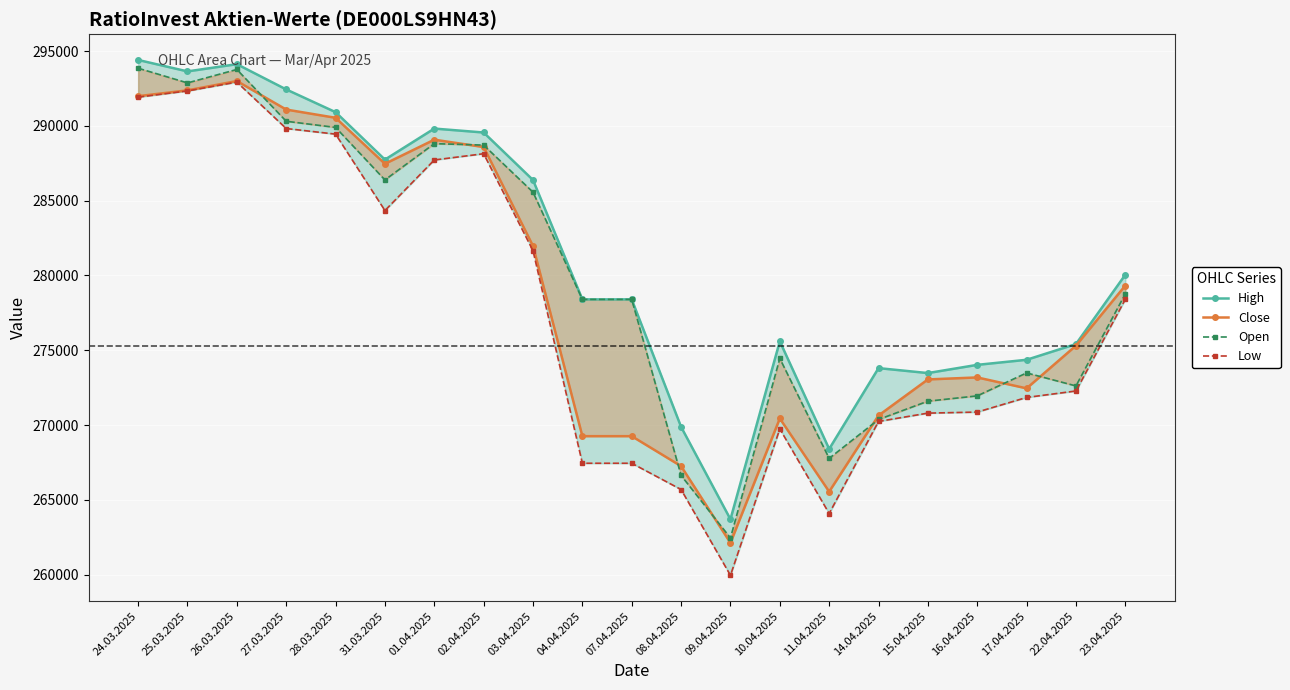

Where is the first local maximum for Open?

26.03.2025